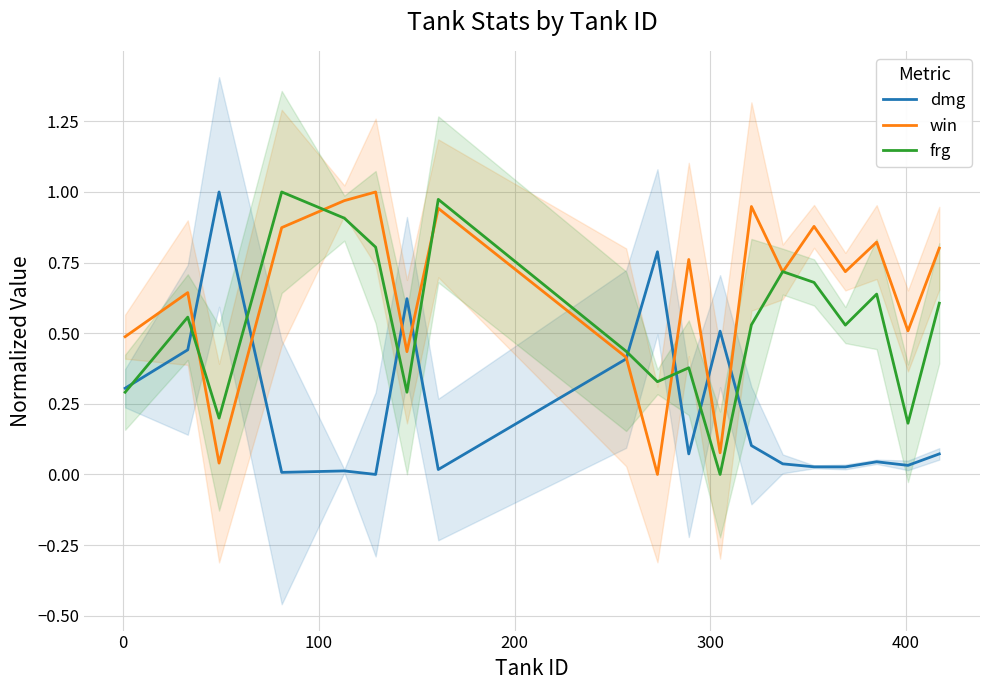

How many interior local peaks does the win series have?

7